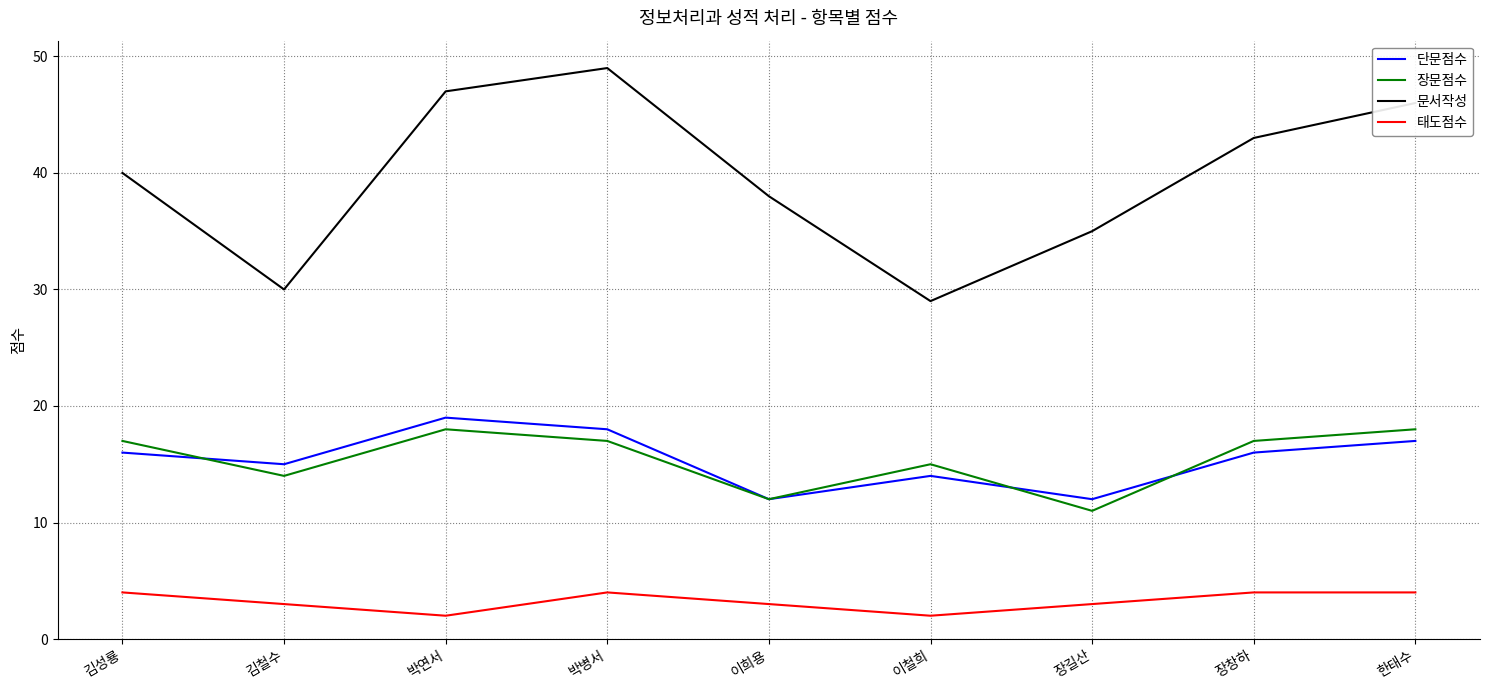

Reading left to right, extract all data points from this chart.

단문점수: 16	15	19	18	12	14	12	16	17
장문점수: 17	14	18	17	12	15	11	17	18
문서작성: 40	30	47	49	38	29	35	43	46
태도점수: 4	3	2	4	3	2	3	4	4